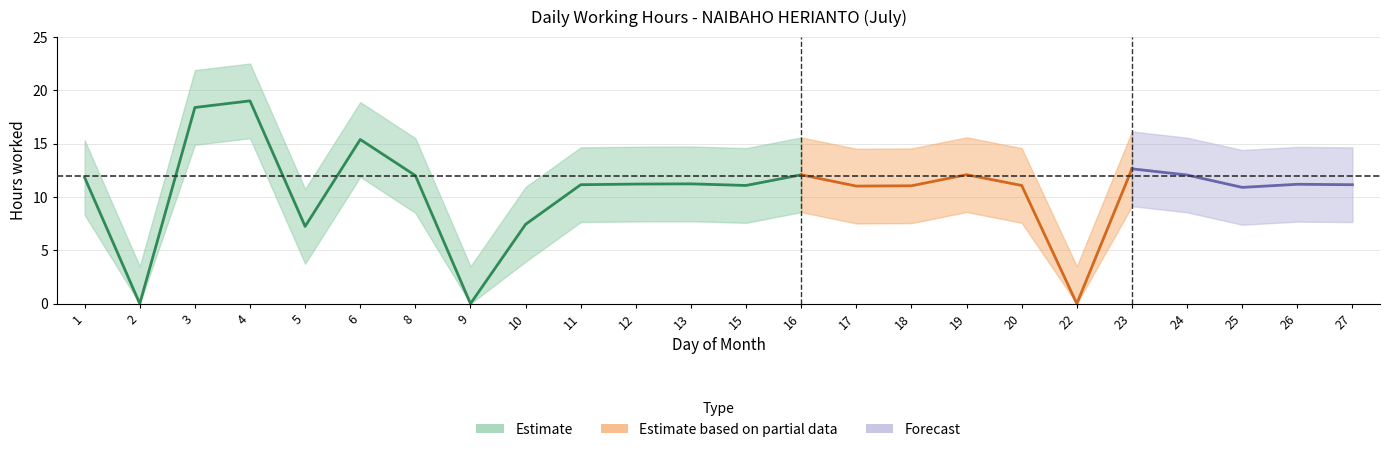

How many points are lower than both their immediate neighbors (excluding endpoints)?

7